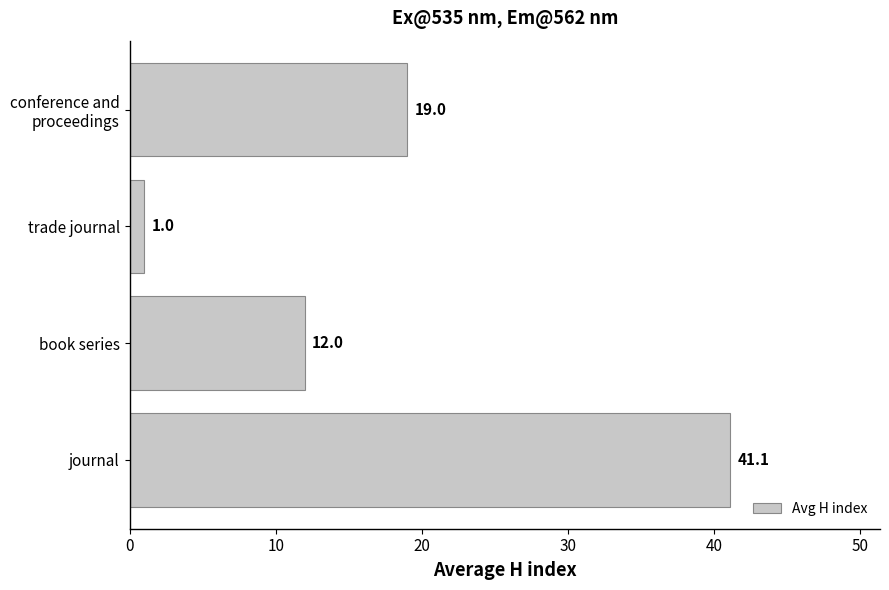

What is the change in value from journal to trade journal?

-40.1